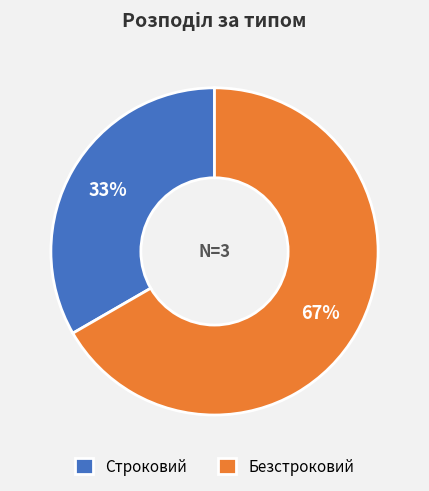

To the nearest percent, what percentage of the pie is Безстроковий?

67%